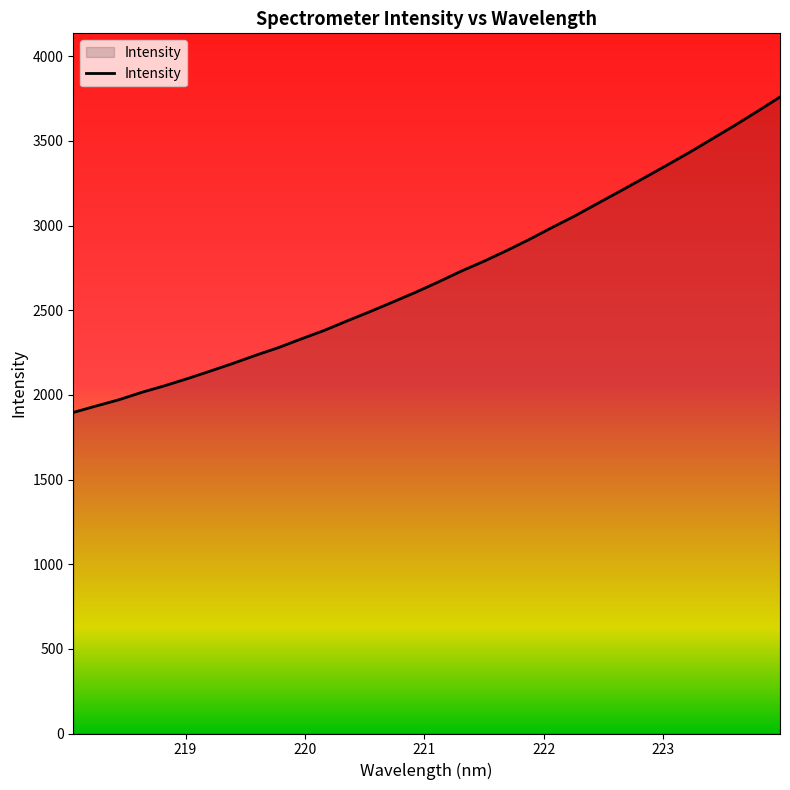

What is the minimum value shown in the chart?

1896.1